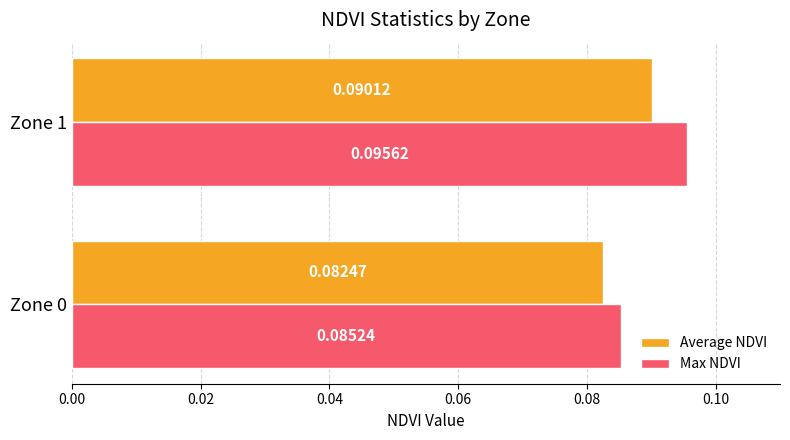

Which series changed the most between Zone 0 and Zone 1?

Max NDVI